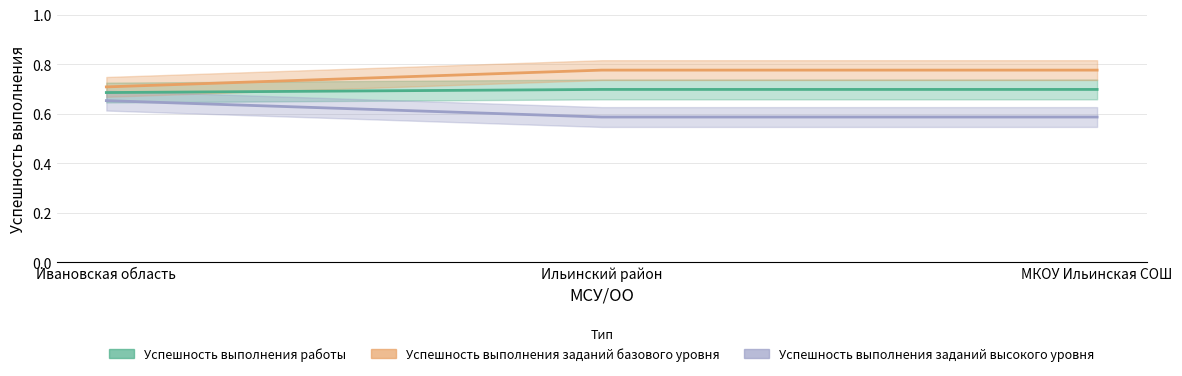

Rank the series by their average value, from highest to lowest.

Успешность выполнения заданий базового уровня, Успешность выполнения работы, Успешность выполнения заданий высокого уровня